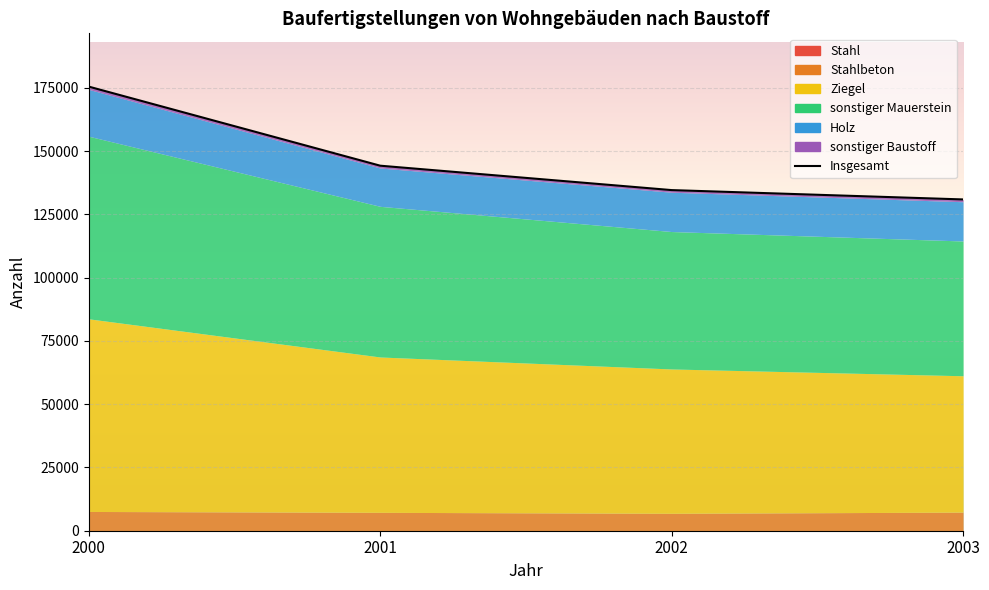

What is the average value?

146351